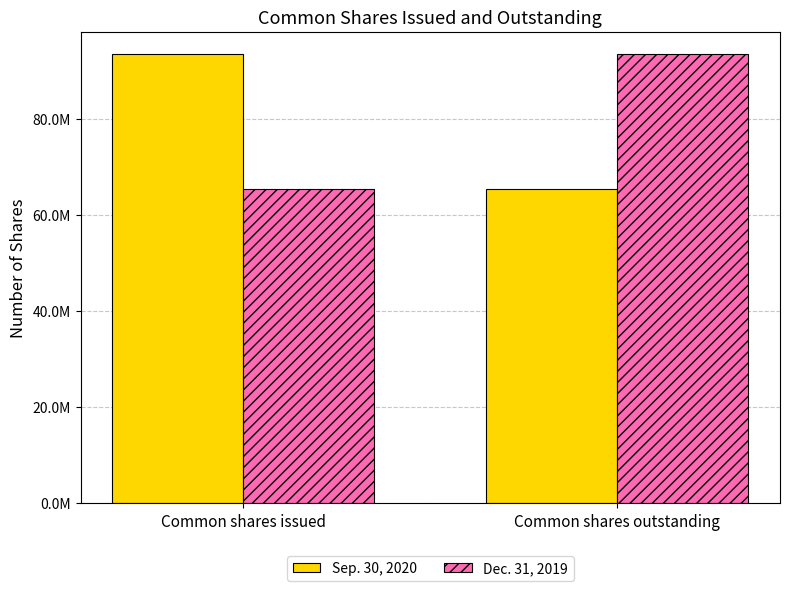

What are all the series names shown in the legend?

Sep. 30, 2020, Dec. 31, 2019